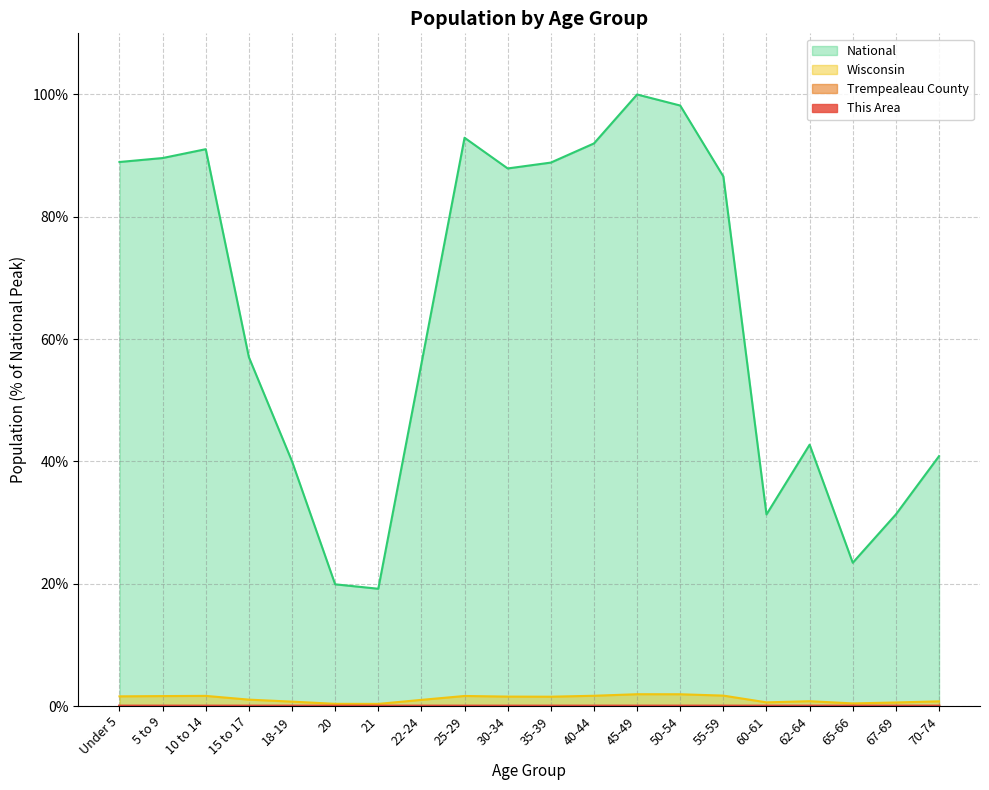

At which category does the chart reach its peak across all series?

45-49